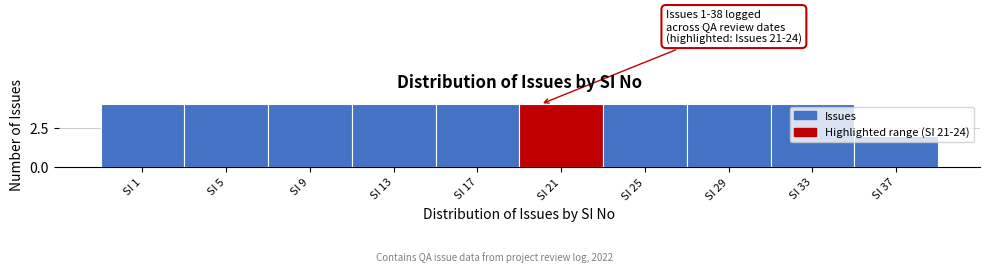

What is the maximum value shown in the chart?

4